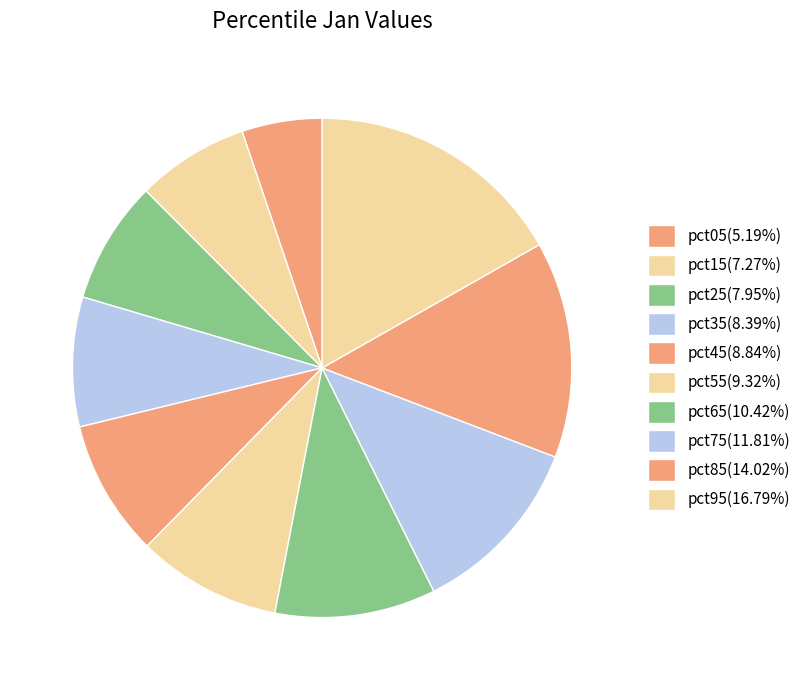

Count the number of slices in the pie.

10